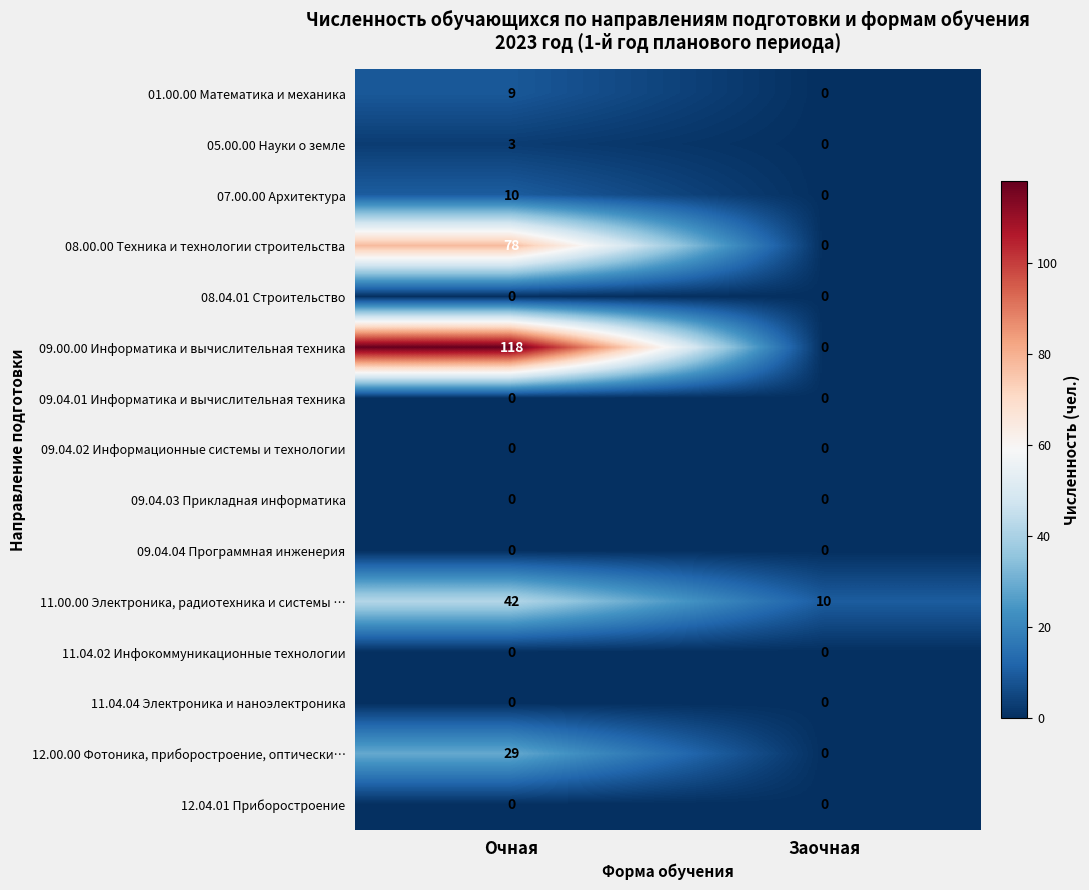

True or false: 09.00.00 Информатика и вычислительная техника has a value of -77 at Заочная.

False